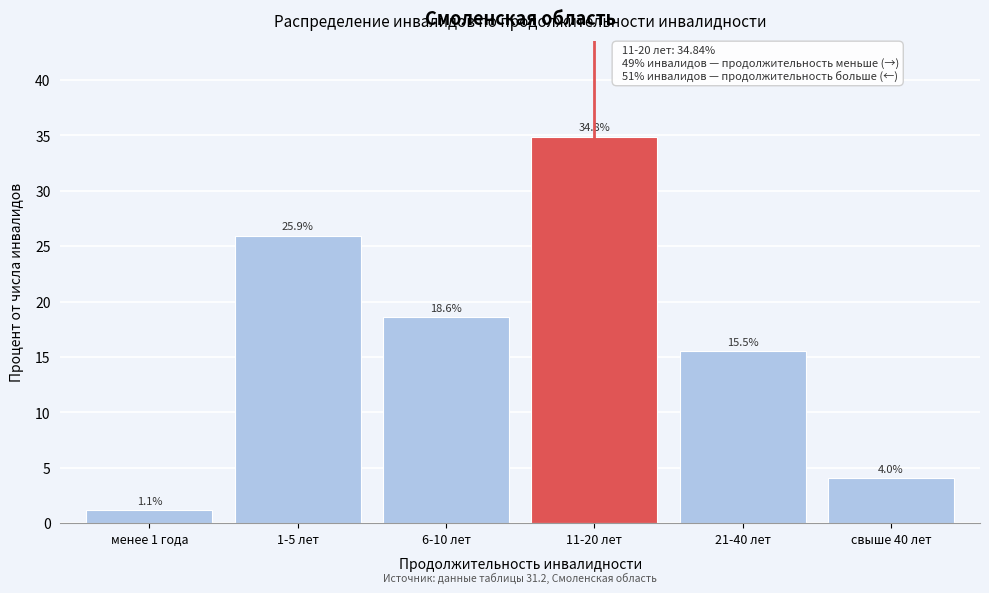

Reading left to right, transcribe all the data shown in this chart.

менее 1 года=1.1	1-5 лет=25.9	6-10 лет=18.6	11-20 лет=34.8	21-40 лет=15.5	свыше 40 лет=4.0